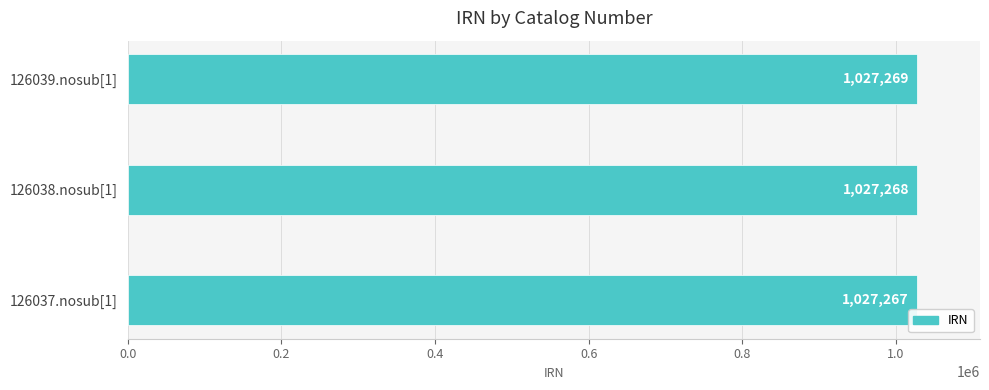

What is the average value?

1027268